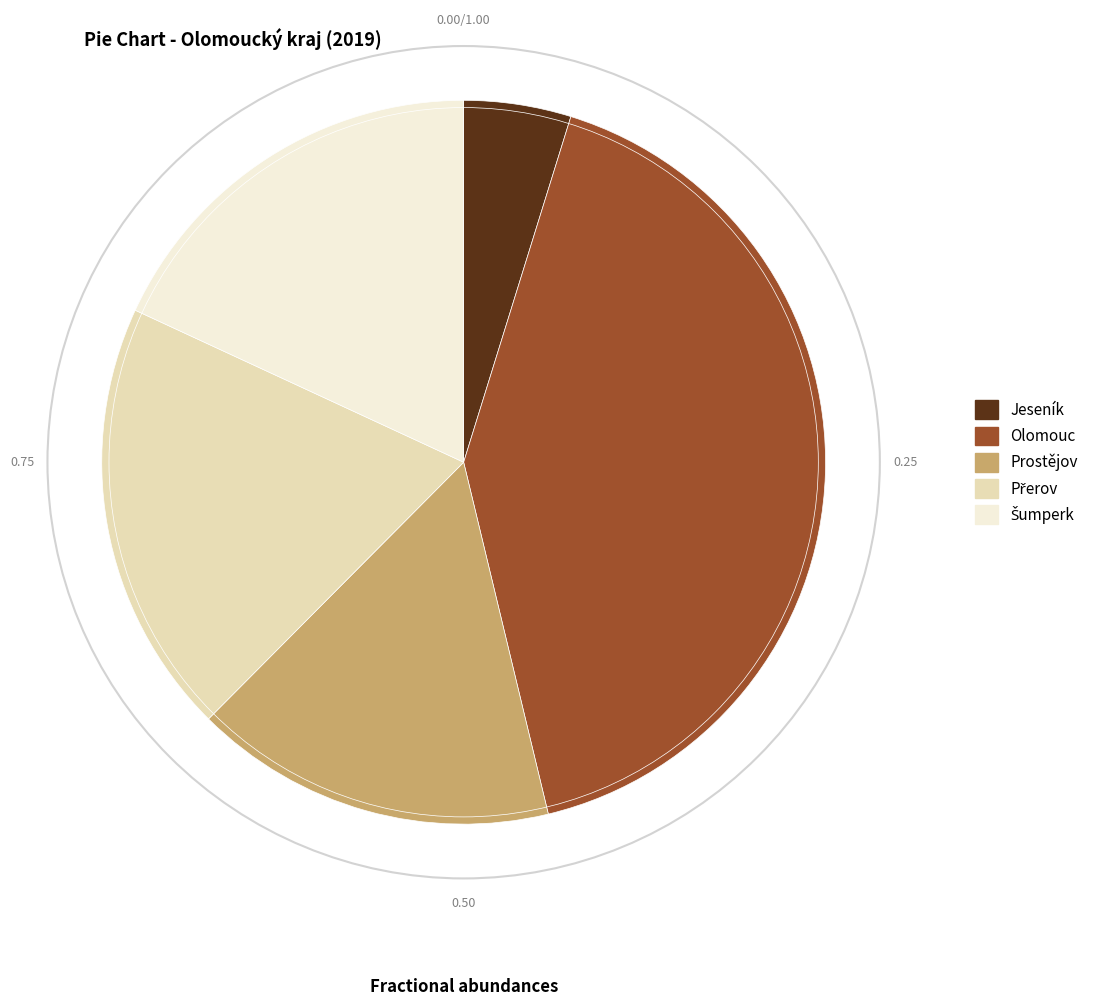

What is the ratio of the value at Prostějov to the value at Olomouc?

0.4